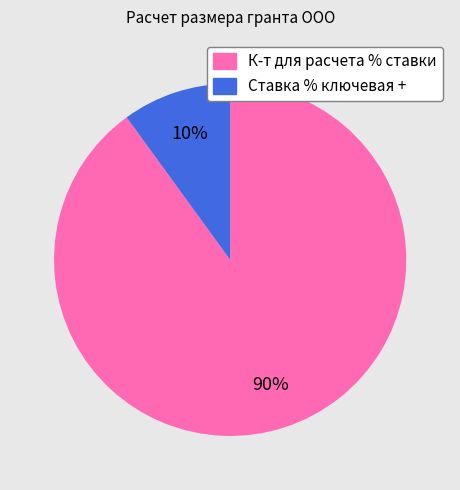

To the nearest percent, what is the combined percentage of Ставка % ключевая + and К-т для расчета % ставки?

100%